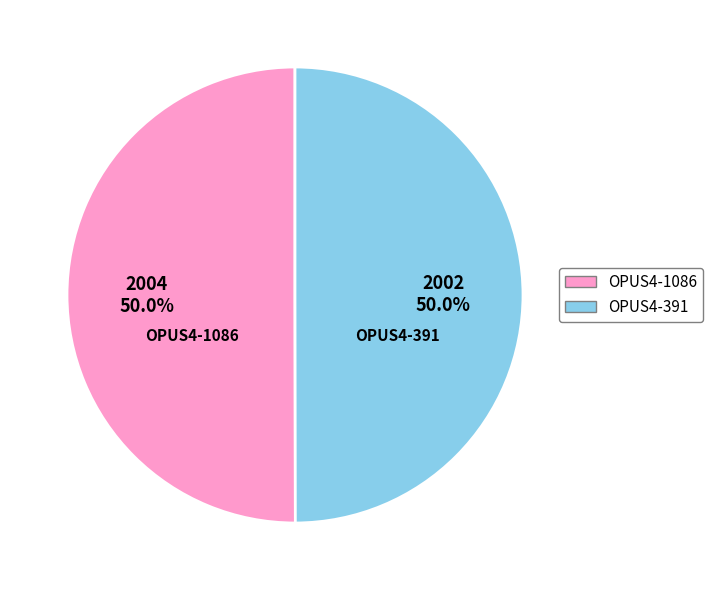

What is the ratio of the value at OPUS4-391 to the value at OPUS4-1086?

1.0